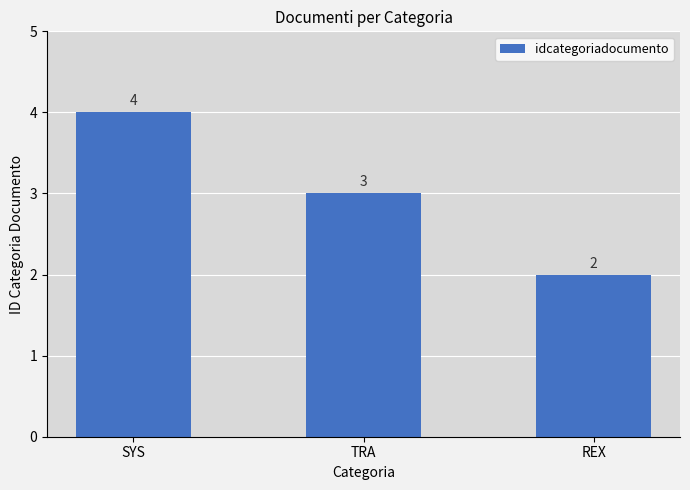

How many values are below 3?

1